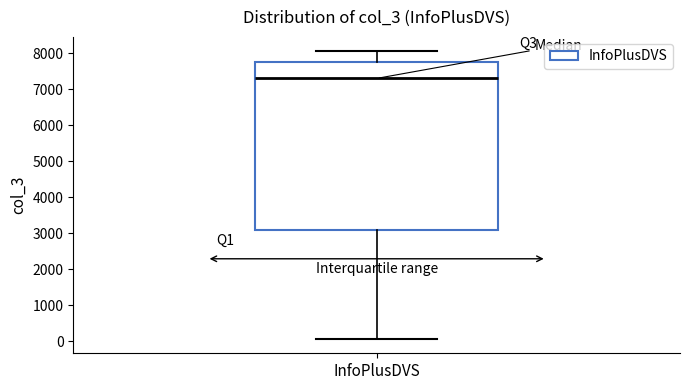

Transcribe this box plot: give where the median line is, the range the box spans, and where the two whiskers end, as read against the y-axis. The values are not printed on the chart, so give them approximately, as read against the axis.

median 7300, box 3100 to 7800, whiskers 100 to 8100